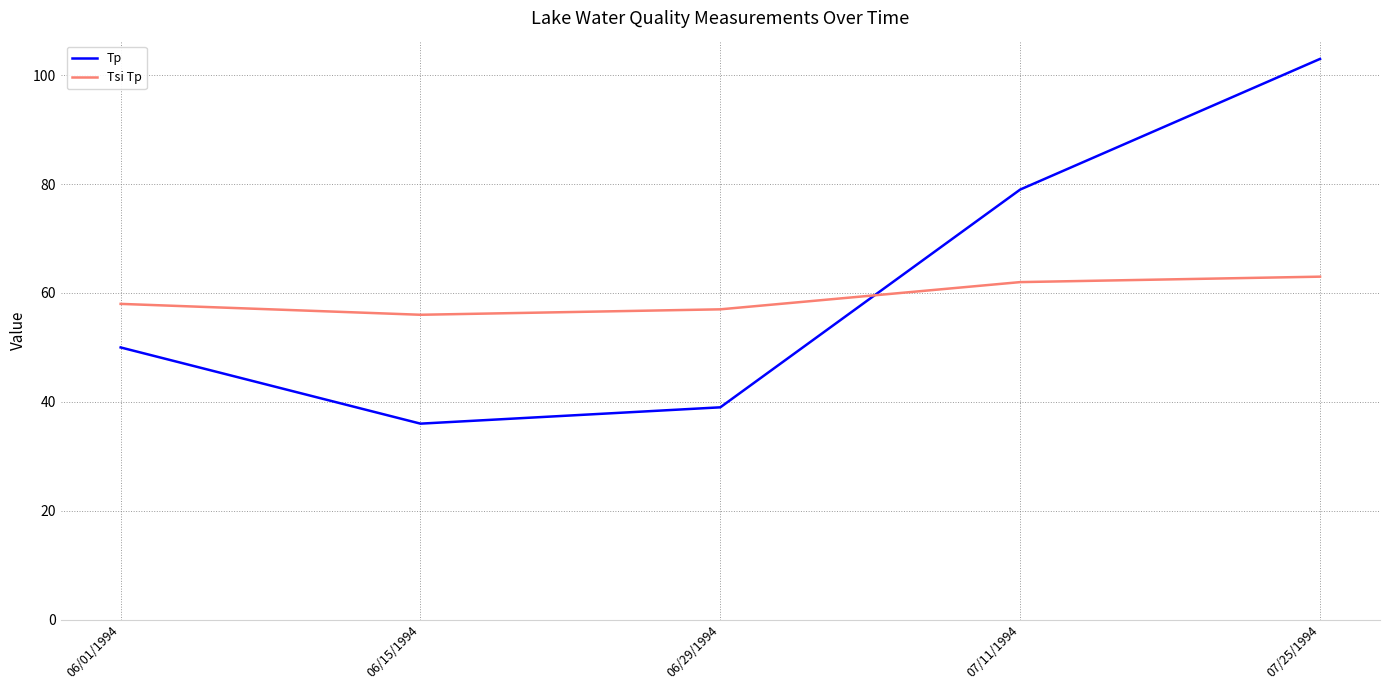

At how many categories does at least one series exceed 77?

2